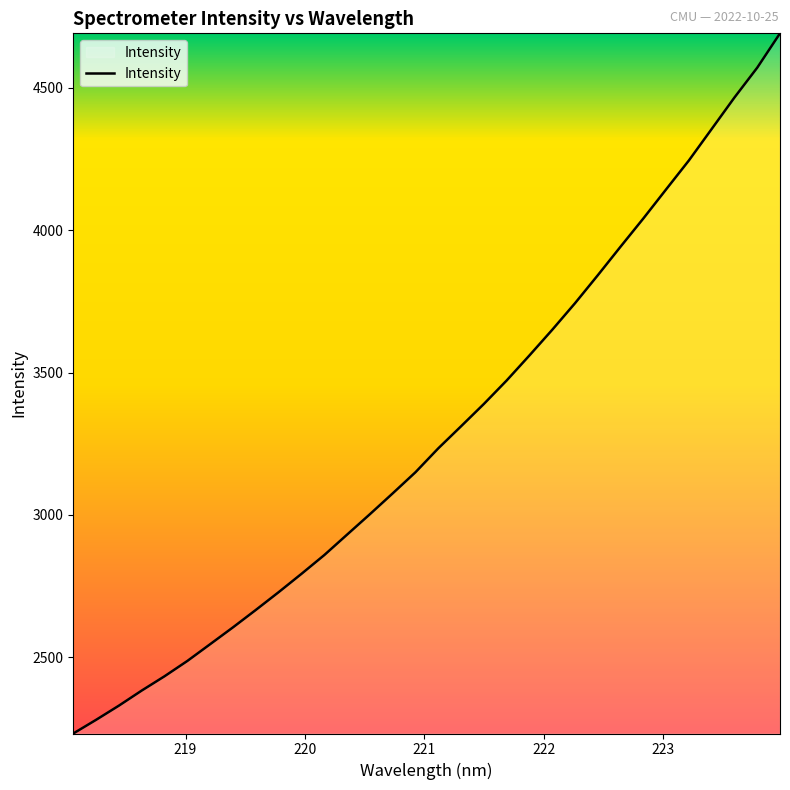

What is the greatest value displayed?

4690.6